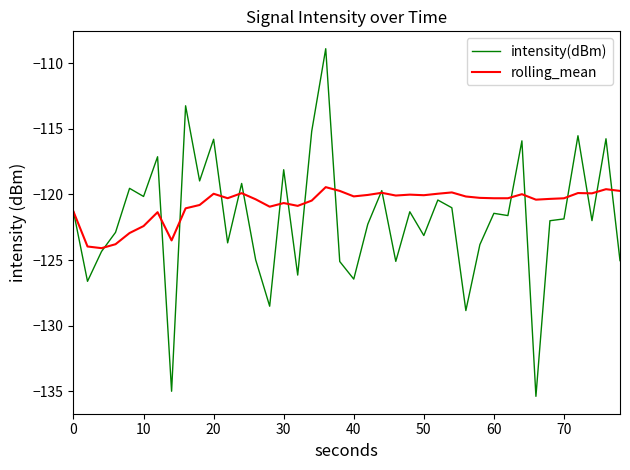

In intensity(dBm), how many points are higher than both neighbors (excluding endpoints)?

14